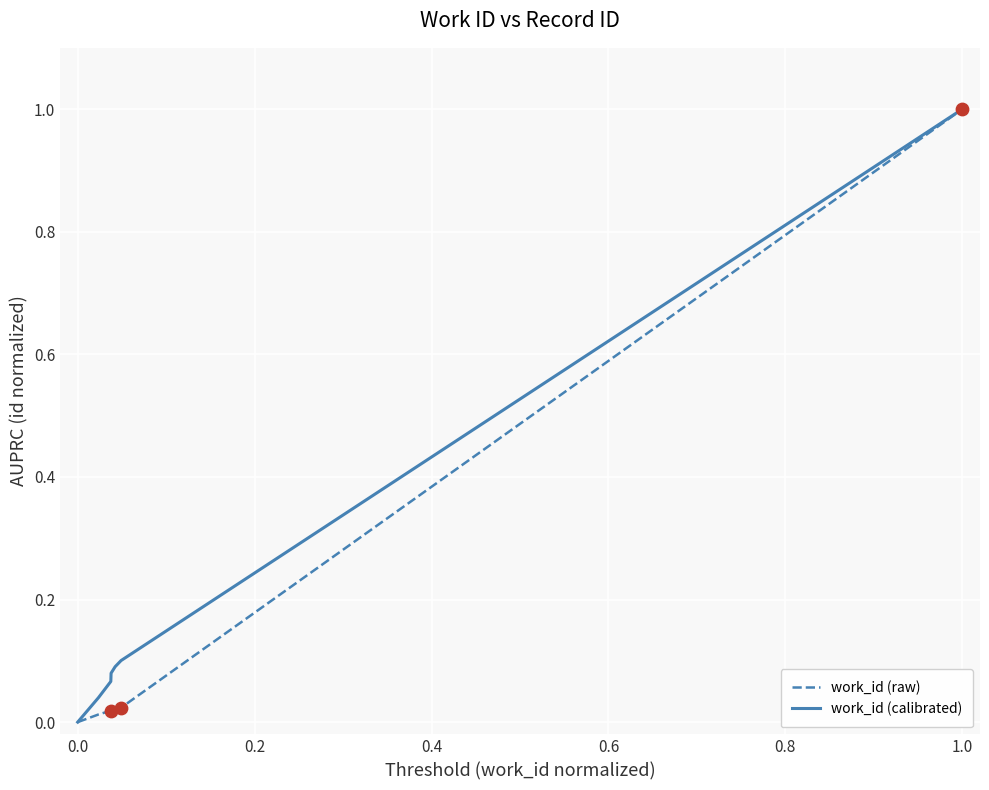

What is the maximum value for work_id (calibrated)?

1.0